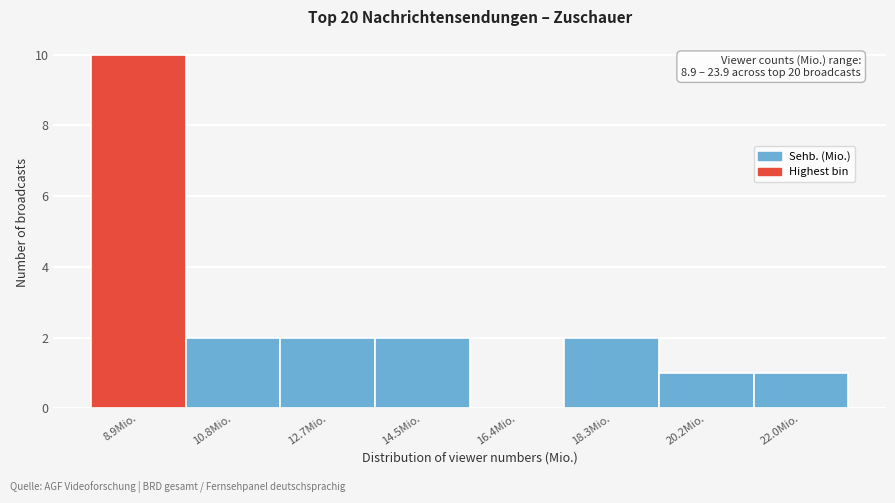

Reading right to left, list all the values displayed in this chart.

22.0Mio.=1	20.2Mio.=1	18.3Mio.=2	16.4Mio.=0	14.5Mio.=2	12.7Mio.=2	10.8Mio.=2	8.9Mio.=10